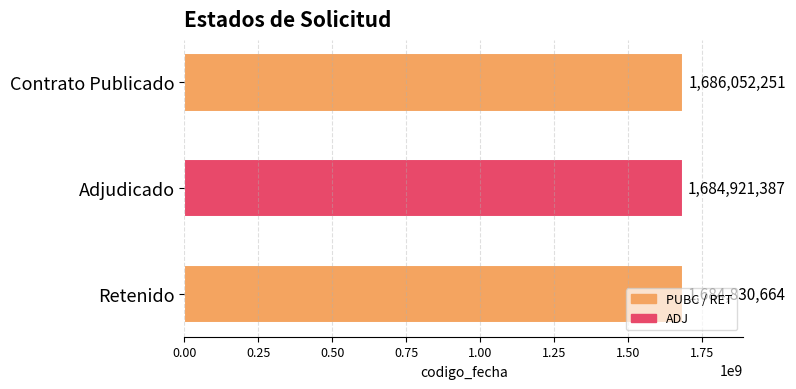

The value at Retenido is 1684830664. True or false?

True